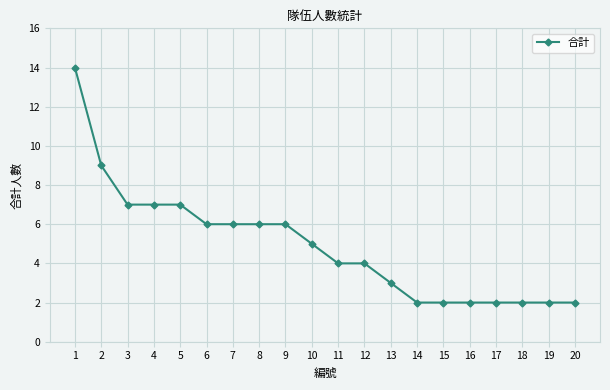

What is the value of the 16th point from the left?

2